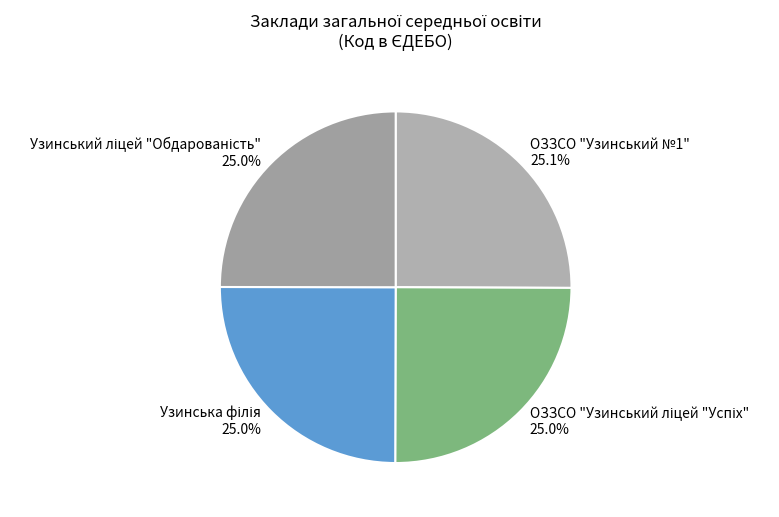

How many segments does this pie chart have?

4